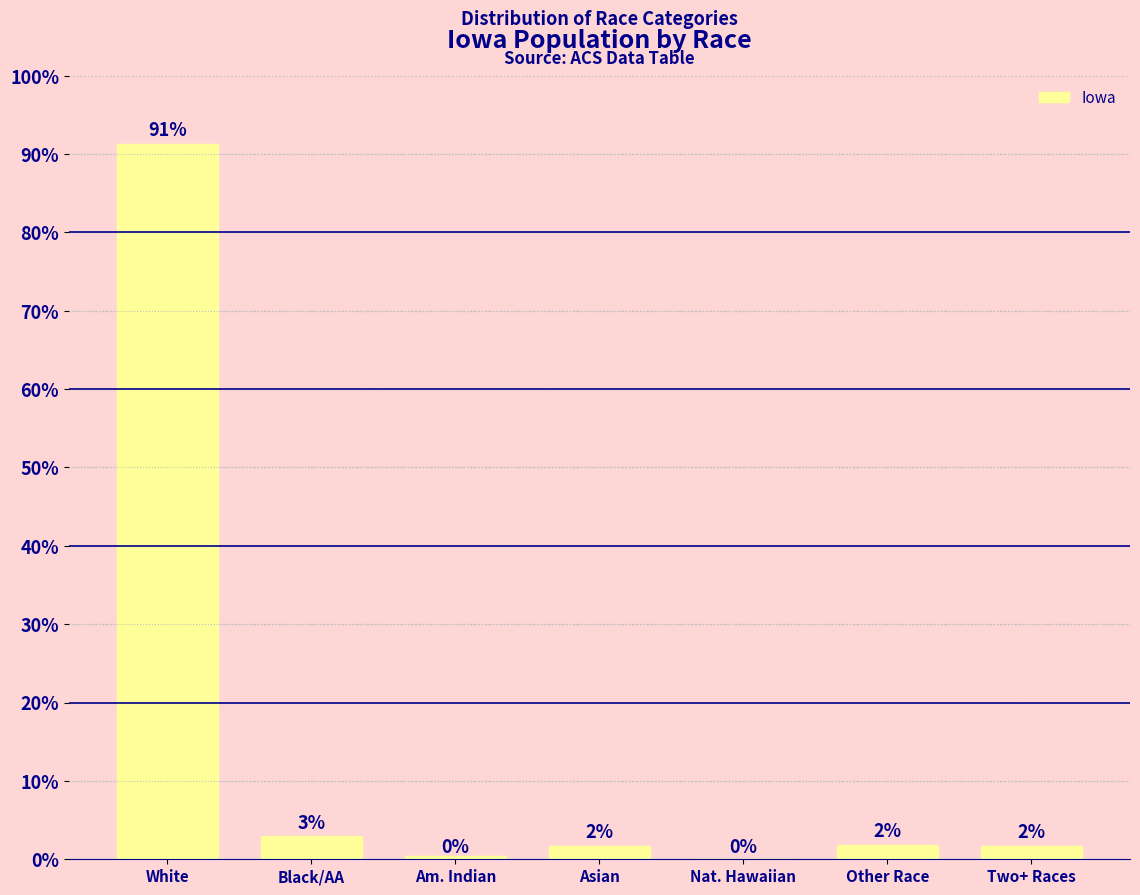

Are the bars horizontal?

No